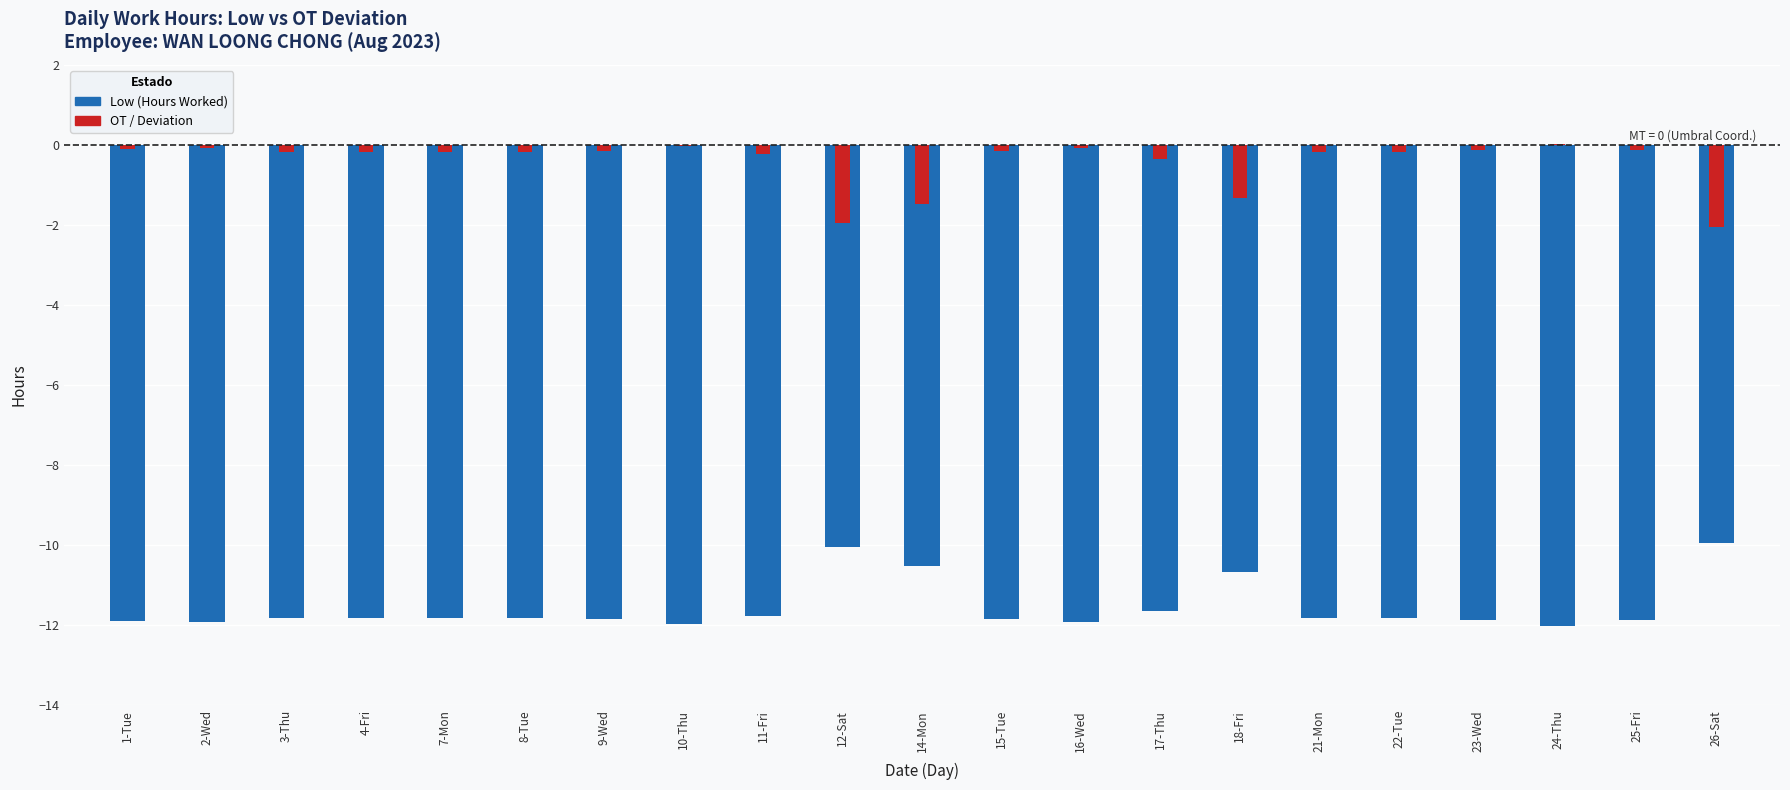

Between 23-Wed and 11-Fri, which is larger?

11-Fri